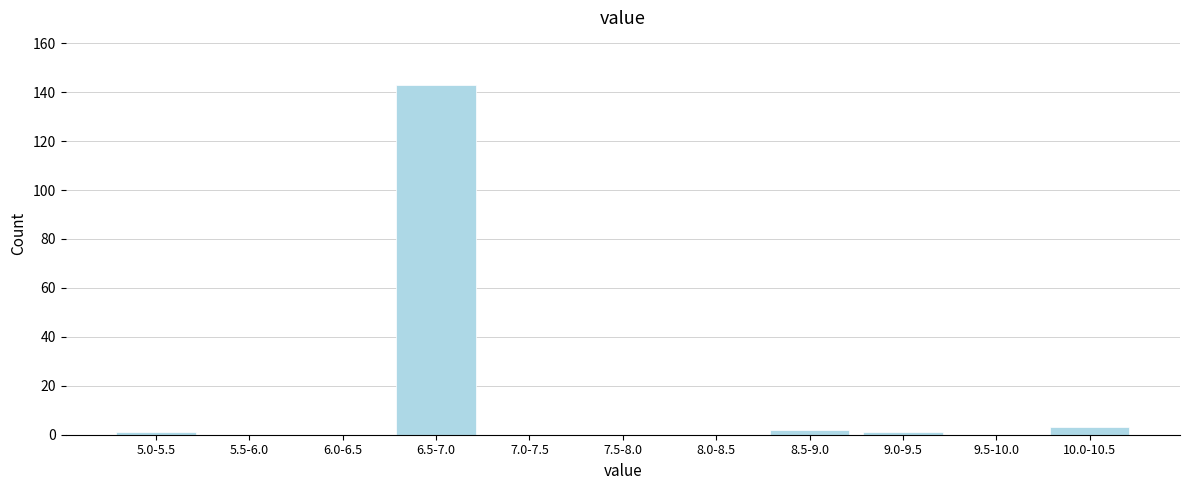

Reading left to right, extract all data points from this chart.

5.0-5.5=1	5.5-6.0=0	6.0-6.5=0	6.5-7.0=143	7.0-7.5=0	7.5-8.0=0	8.0-8.5=0	8.5-9.0=2	9.0-9.5=1	9.5-10.0=0	10.0-10.5=3